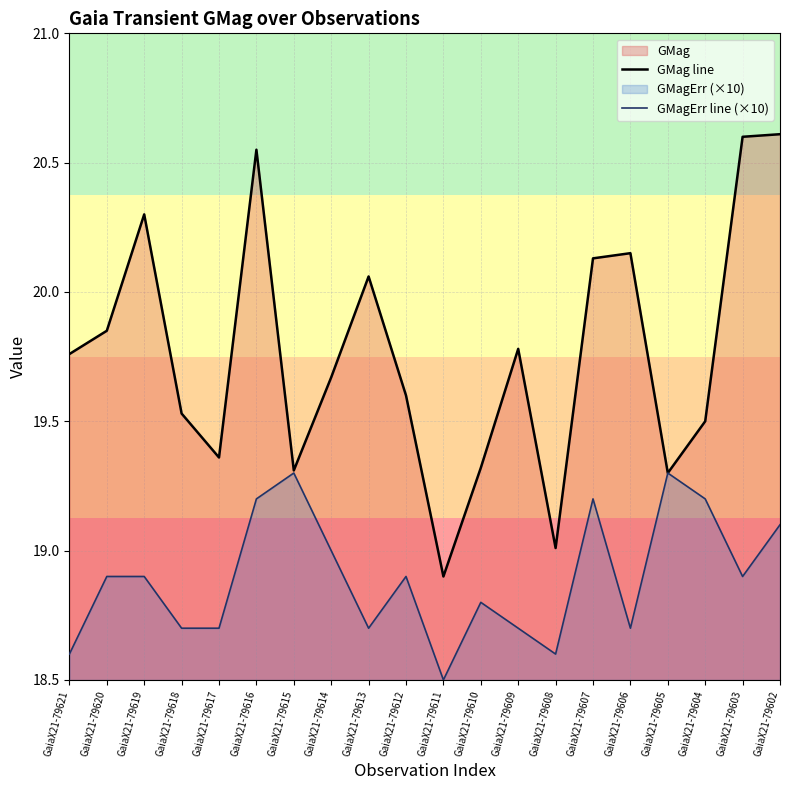

How many lines are shown in the chart?

2